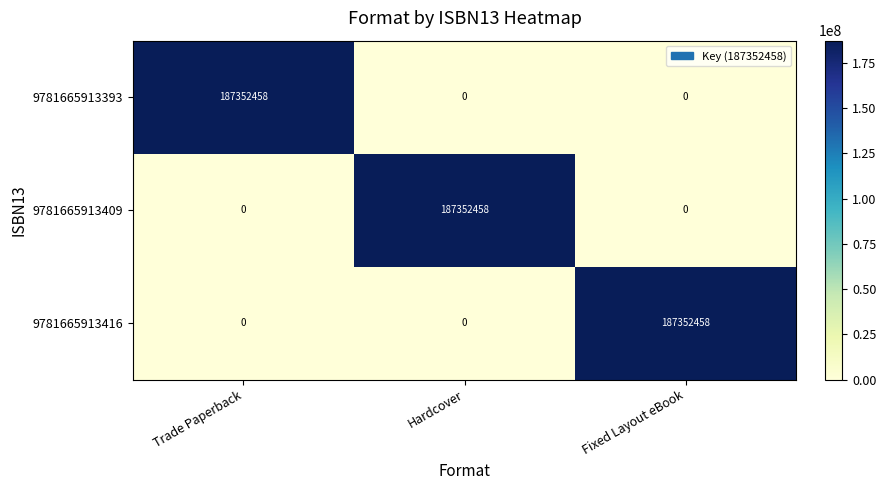

The 9781665913409 series shows 0 at Fixed Layout eBook. True or false?

True